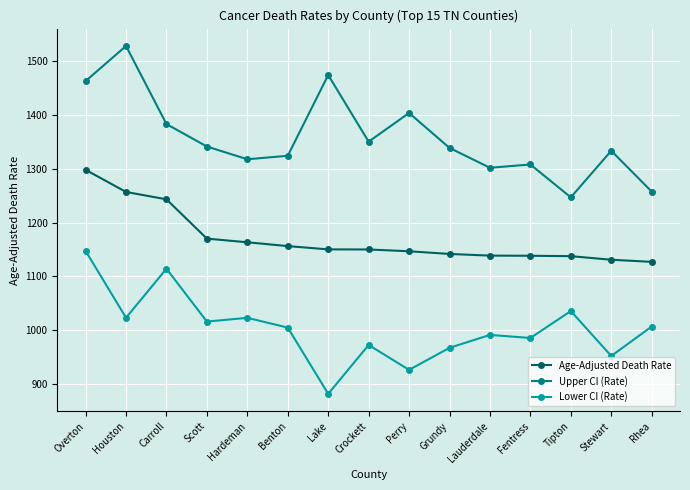

True or false: Upper CI (Rate) has a value of 1341.5 at Scott.

True